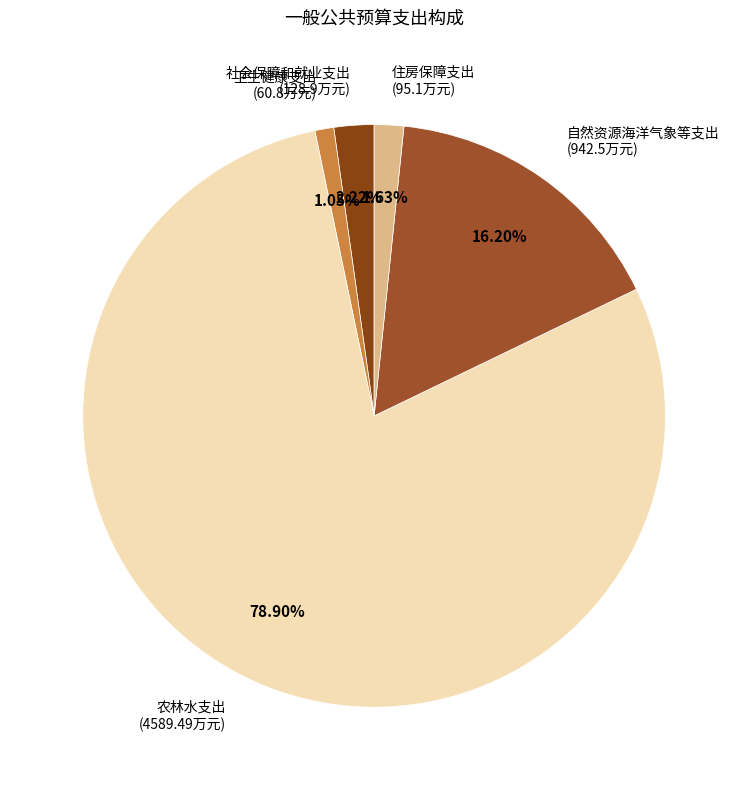

How many slices are in this pie chart?

5